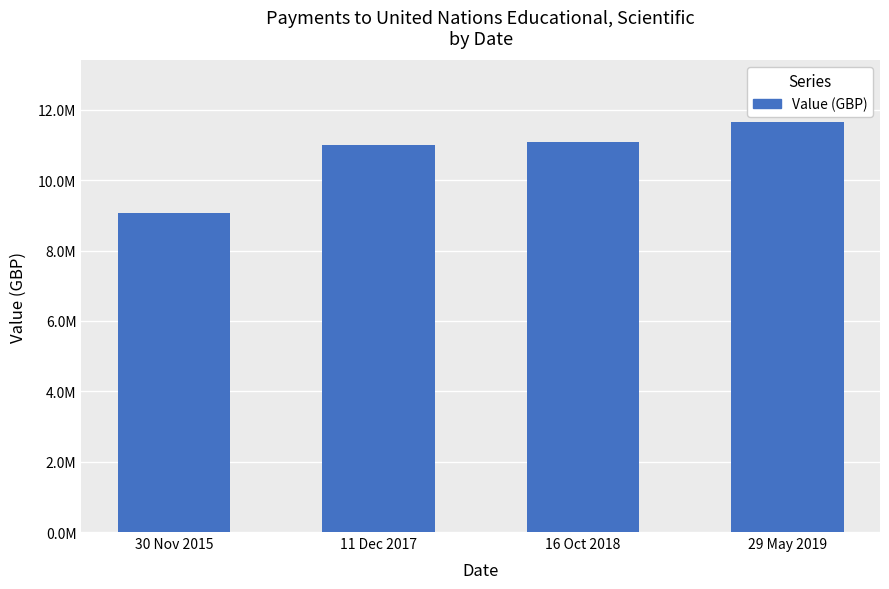

What is the label of the 1st bar from the right?

29 May 2019